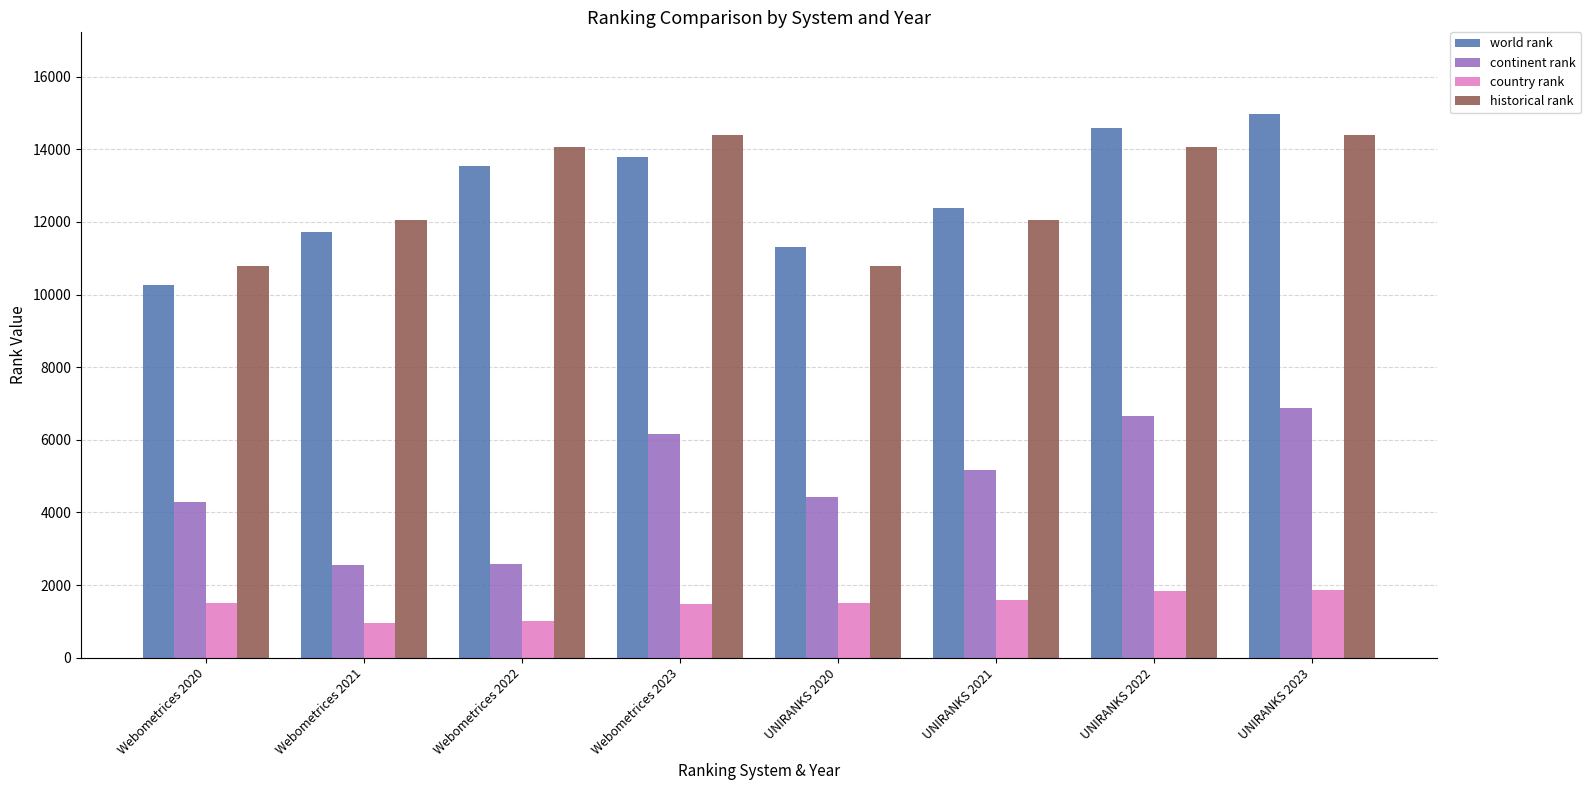

What is the highest value of the continent rank series?

6879.0